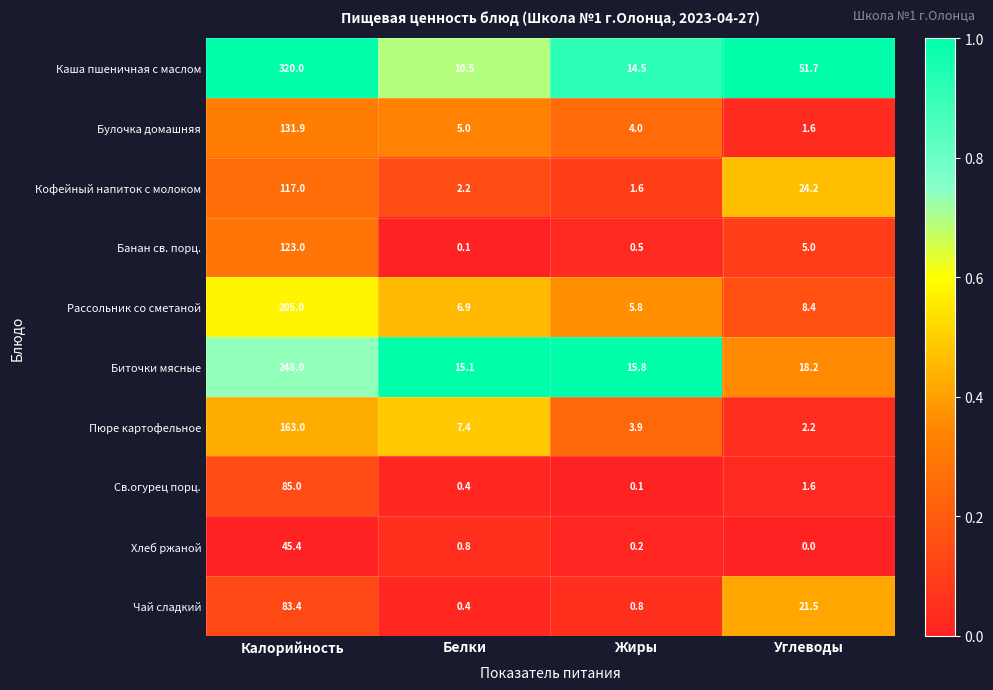

The value of Чай сладкий at Калорийность is 83.4. True or false?

True